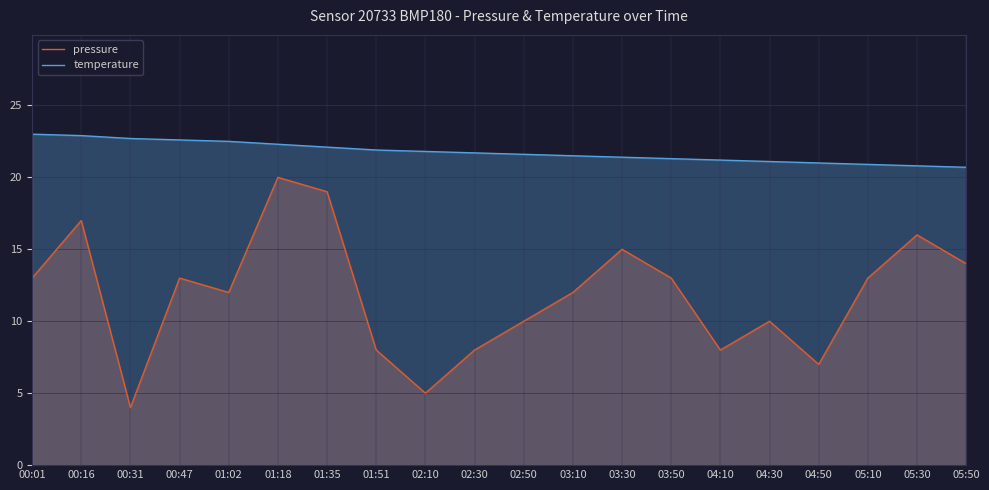

Reading left to right, list all the values displayed in this chart.

pressure: 00:01=13.0	00:16=17.0	00:31=4.0	00:47=13.0	01:02=12.0	01:18=20.0	01:35=19.0	01:51=8.0	02:10=5.0	02:30=8.0	02:50=10.0	03:10=12.0	03:30=15.0	03:50=13.0	04:10=8.0	04:30=10.0	04:50=7.0	05:10=13.0	05:30=16.0	05:50=14.0
temperature: 00:01=23.0	00:16=22.9	00:31=22.7	00:47=22.6	01:02=22.5	01:18=22.3	01:35=22.1	01:51=21.9	02:10=21.8	02:30=21.7	02:50=21.6	03:10=21.5	03:30=21.4	03:50=21.3	04:10=21.2	04:30=21.1	04:50=21.0	05:10=20.9	05:30=20.8	05:50=20.7